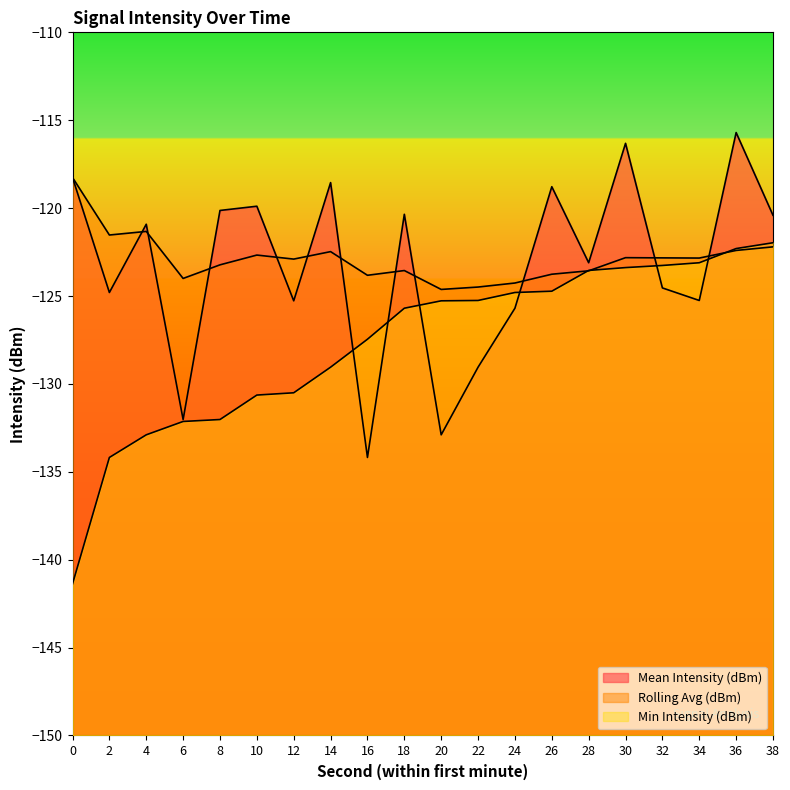

Is it true that Min Intensity (dBm) equals -47.6 at 24?

False